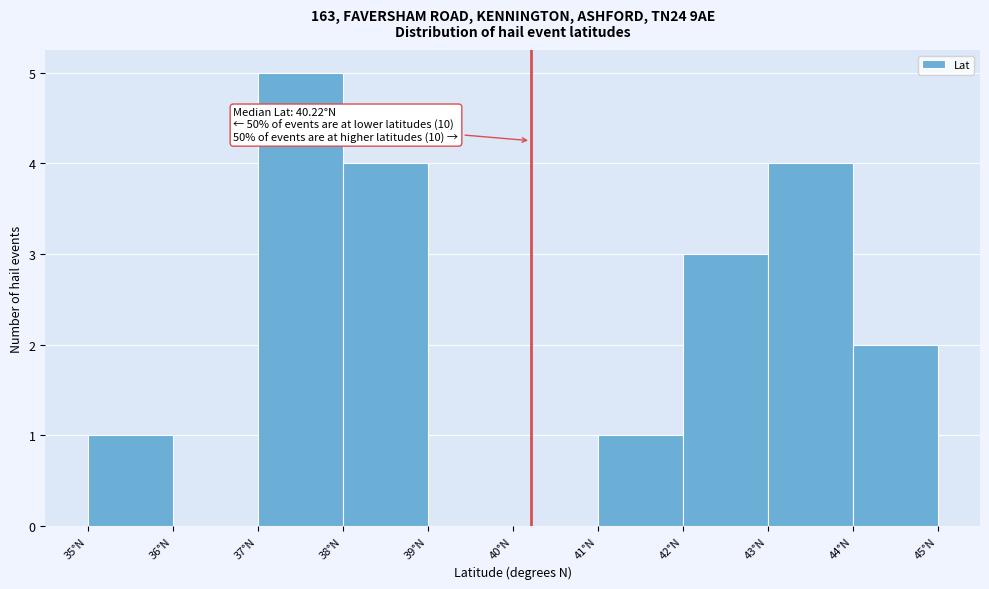

Which range on the x-axis has the tallest bar?

37 to 38